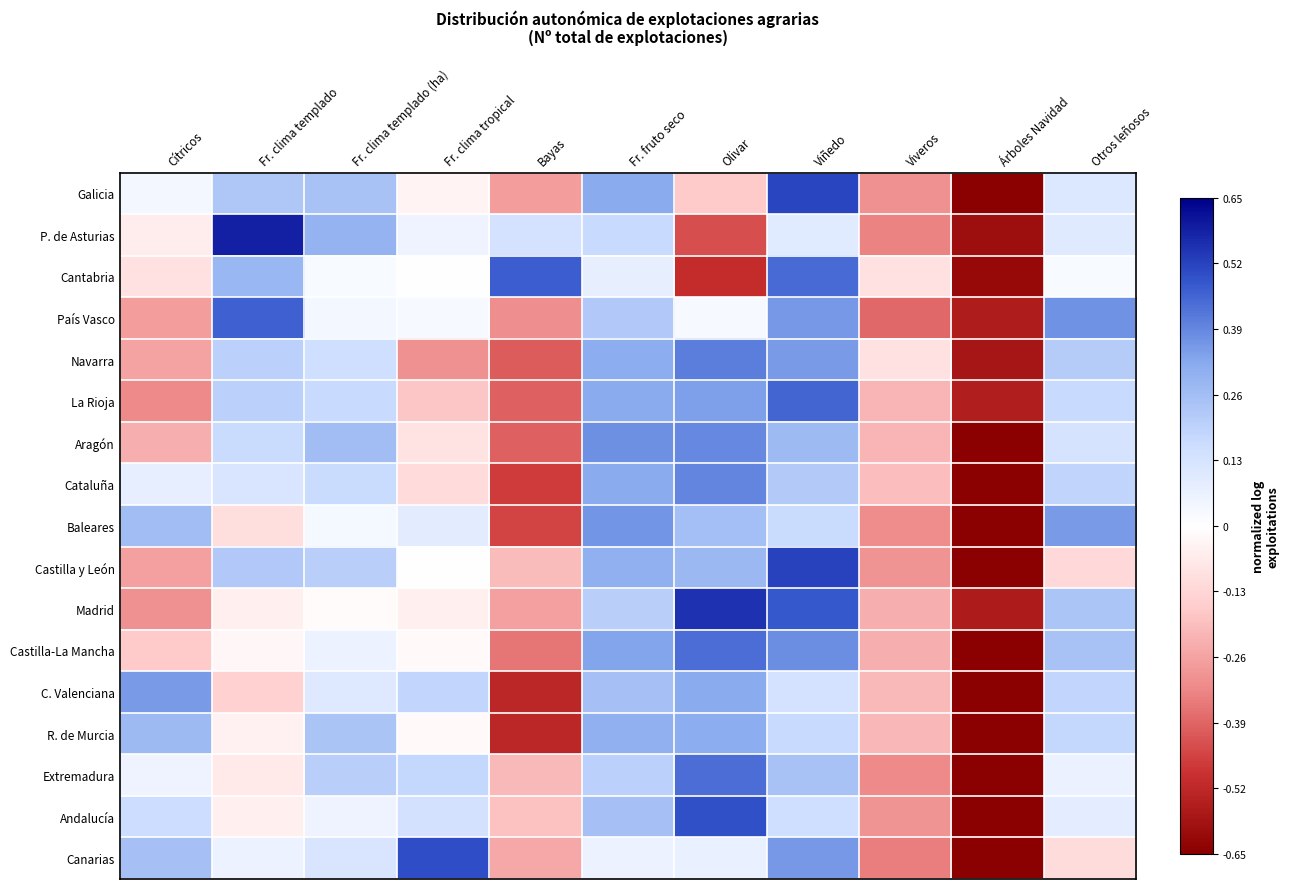

How many categories are shown in the chart?

11